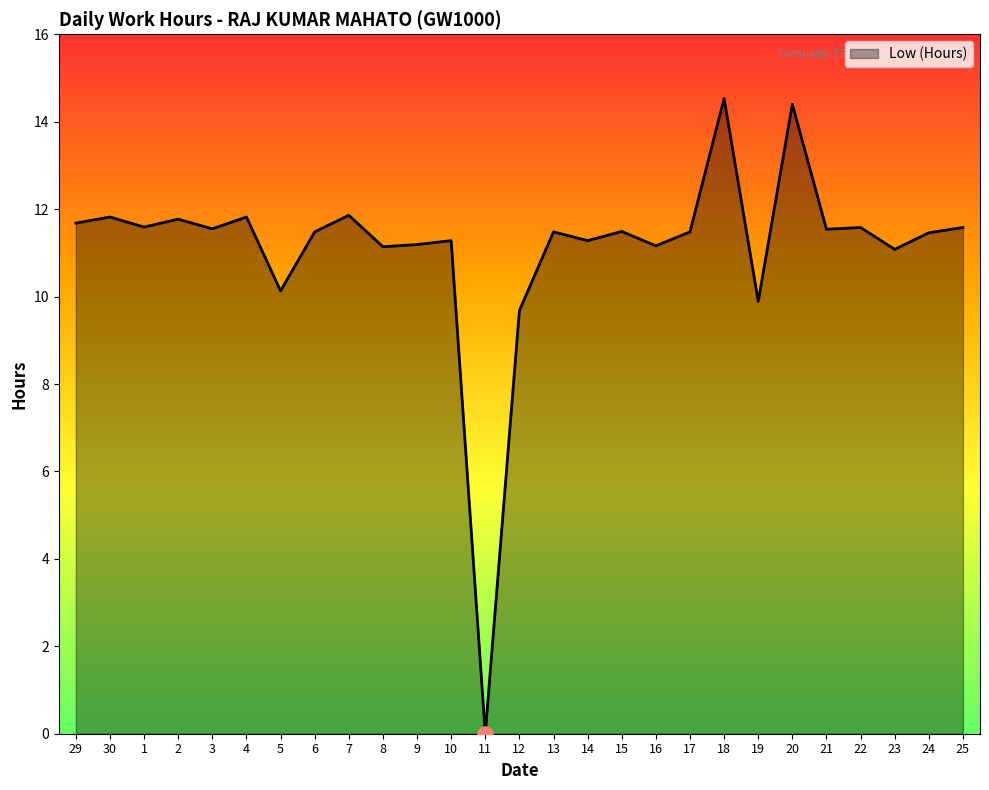

Between 18 and 7, which is larger?

18